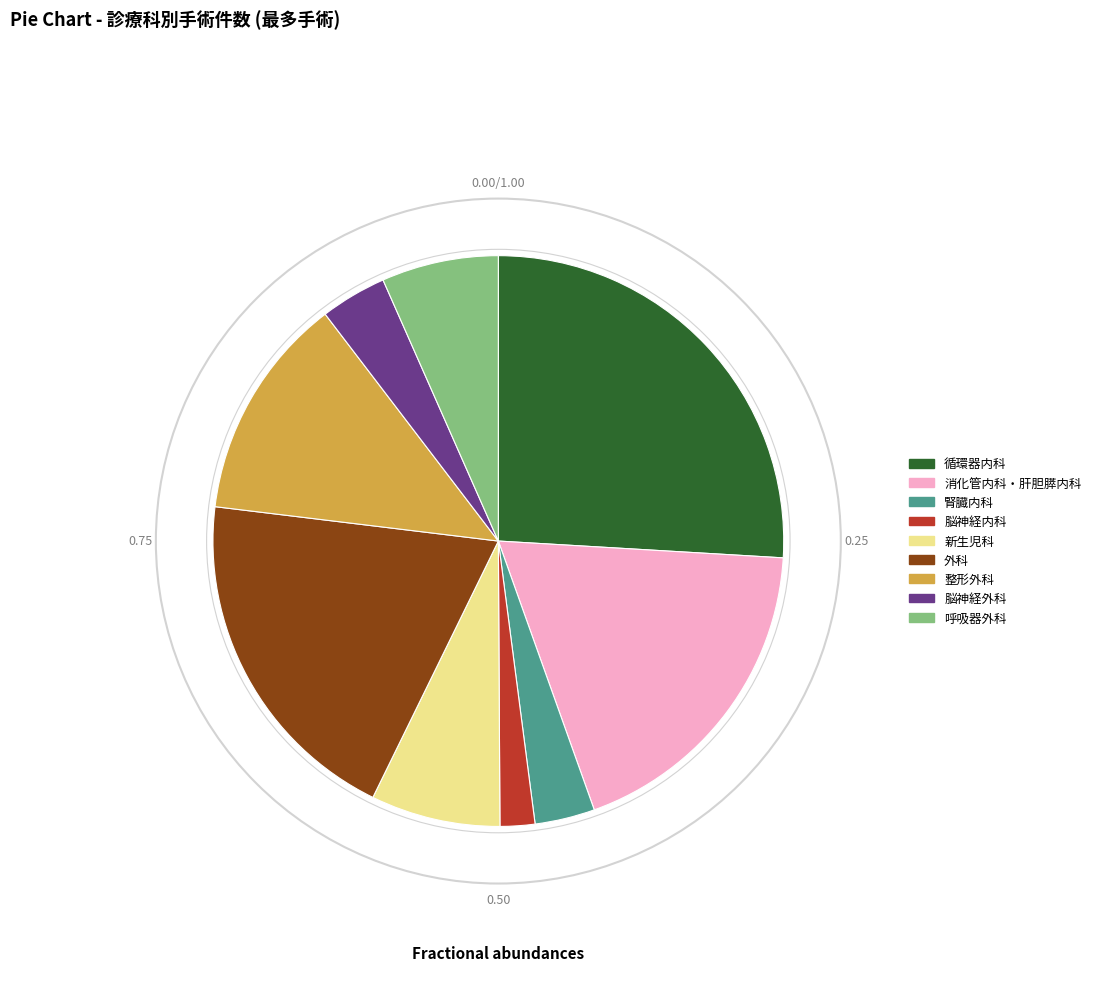

Combined, do 外科 and 腎臓内科 account for over 50%?

No